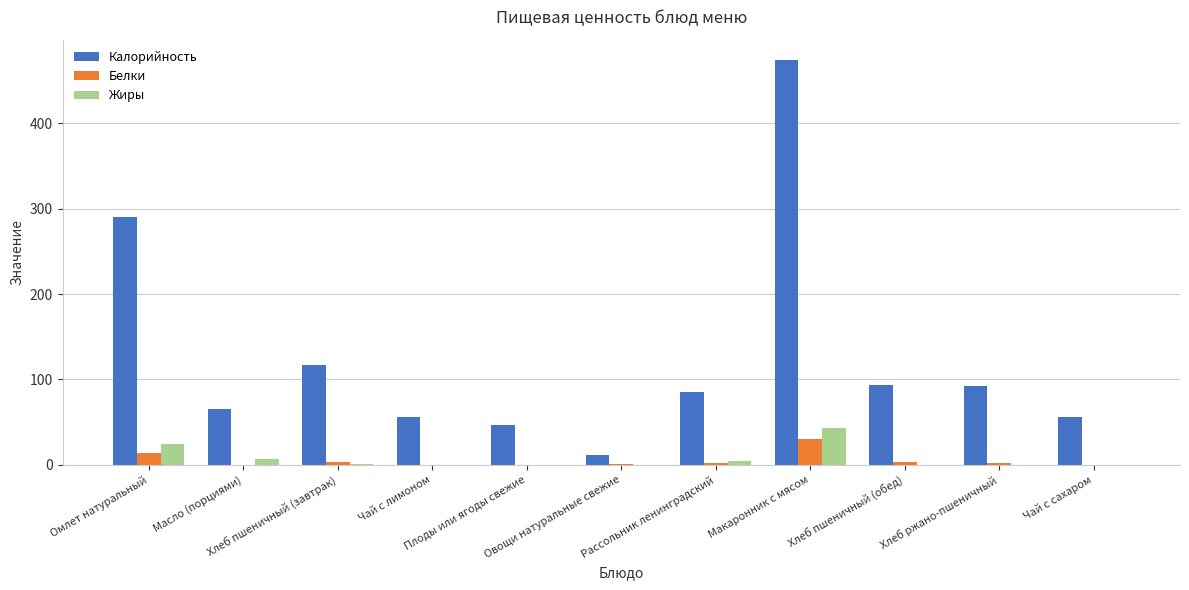

What value does the Калорийность series have at Чай с сахаром?

55.8